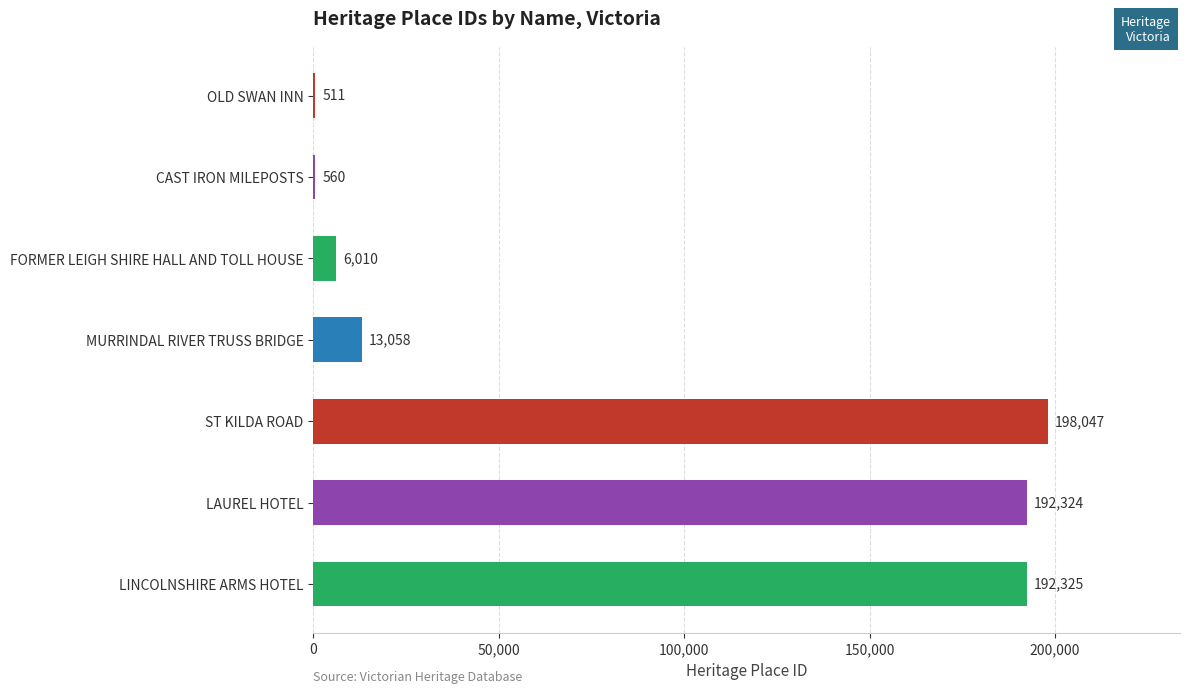

What value does the data have at OLD SWAN INN?

511